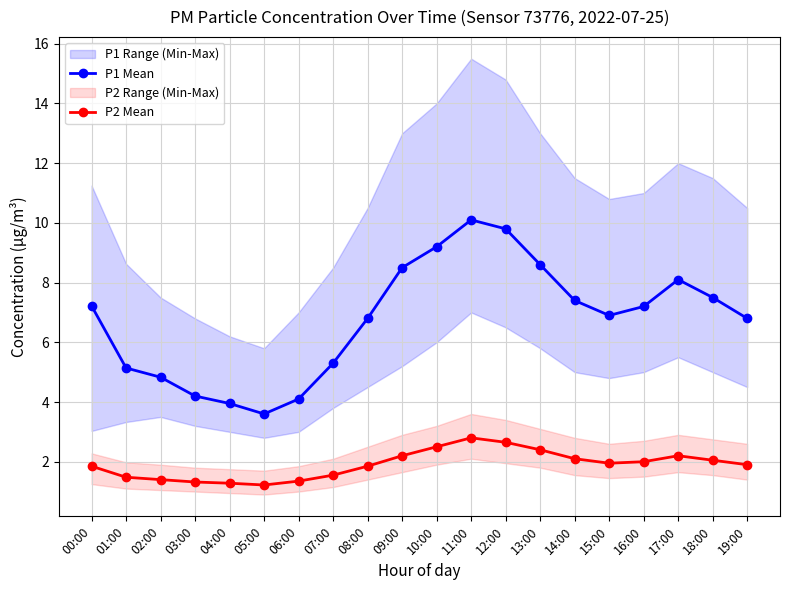

Where is the first local minimum for P2 Mean?

05:00